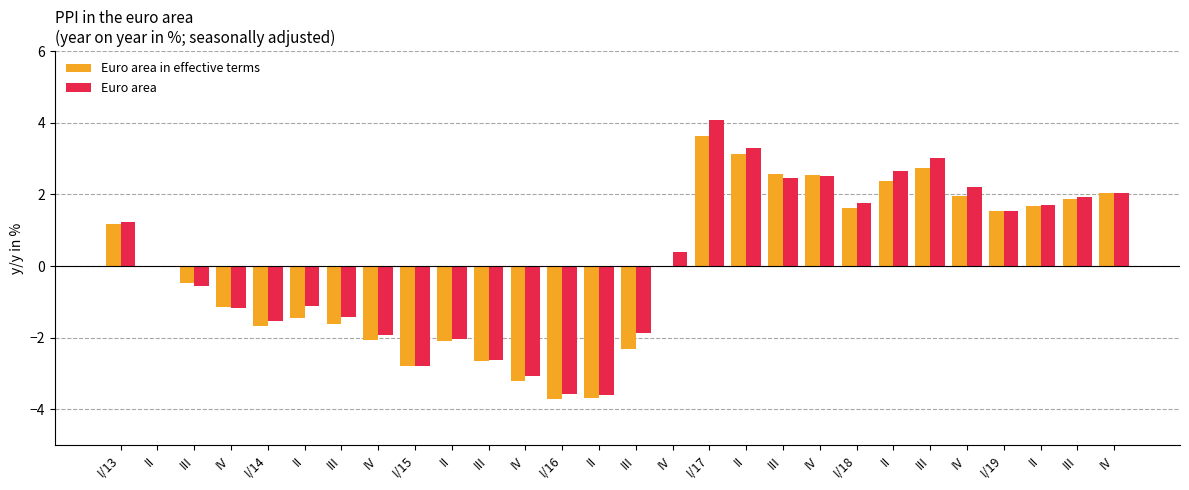

At which category does the chart reach its peak across all series?

I/17